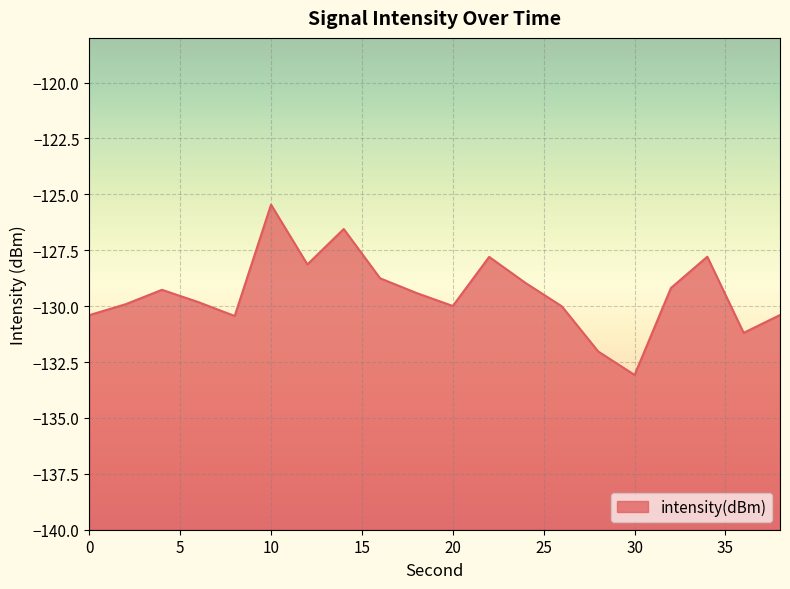

Is it true that the value at 0 is -209.8?

False